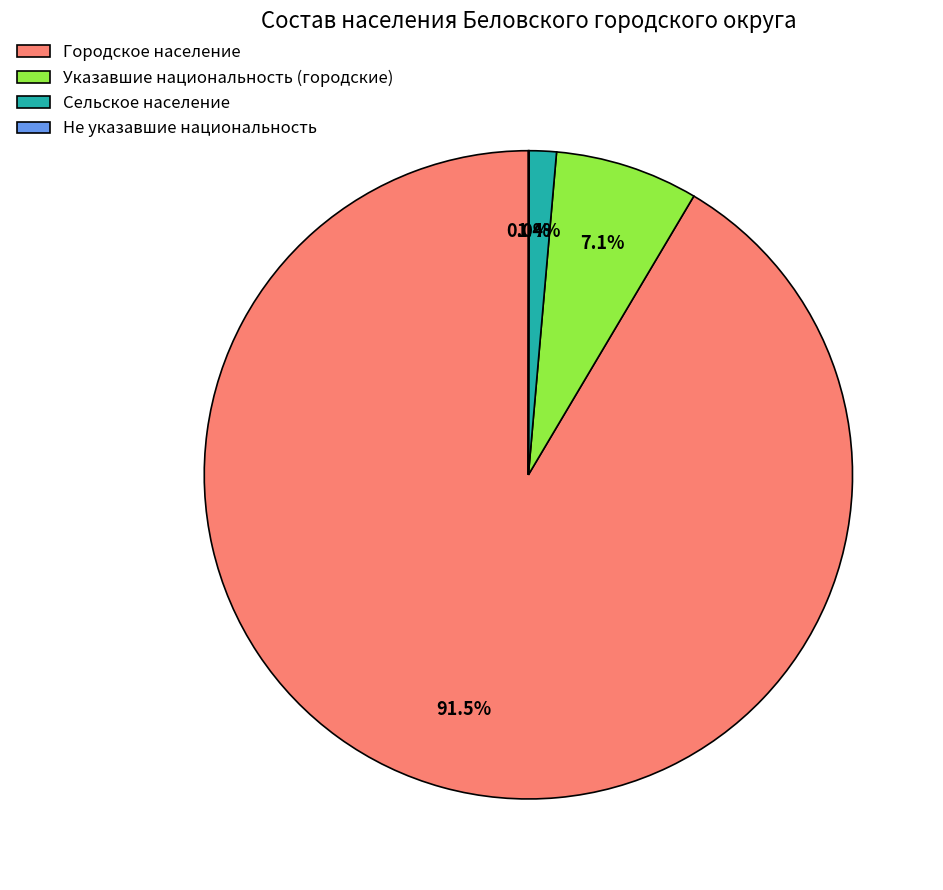

What is the total percentage of Указавшие национальность (городские) and Городское население?

98.6%